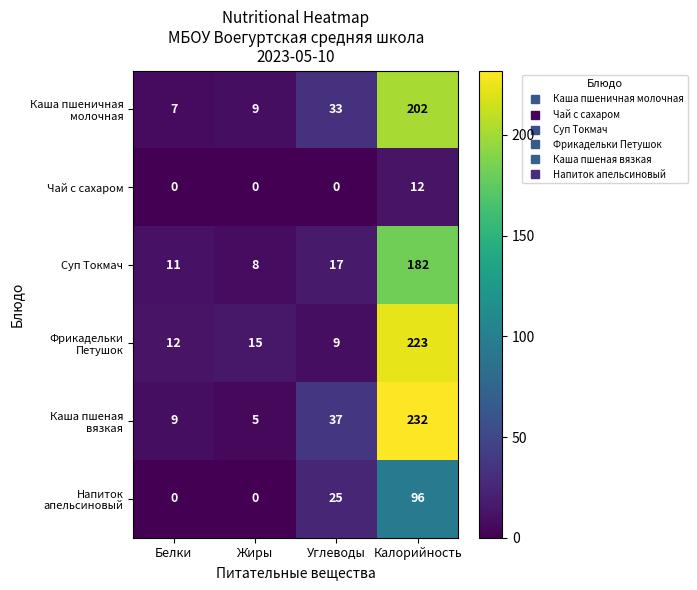

Rank the categories by Суп Токмач value from highest to lowest.

Калорийность, Углеводы, Белки, Жиры